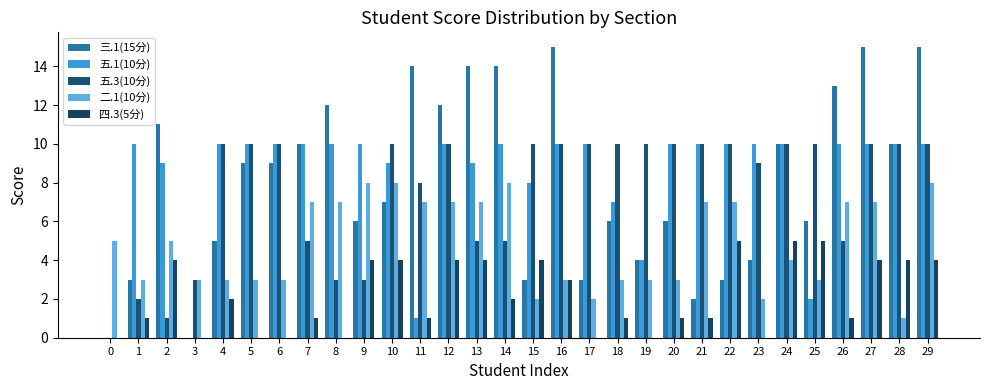

What is the highest value of the 二.1(10分) series?

8